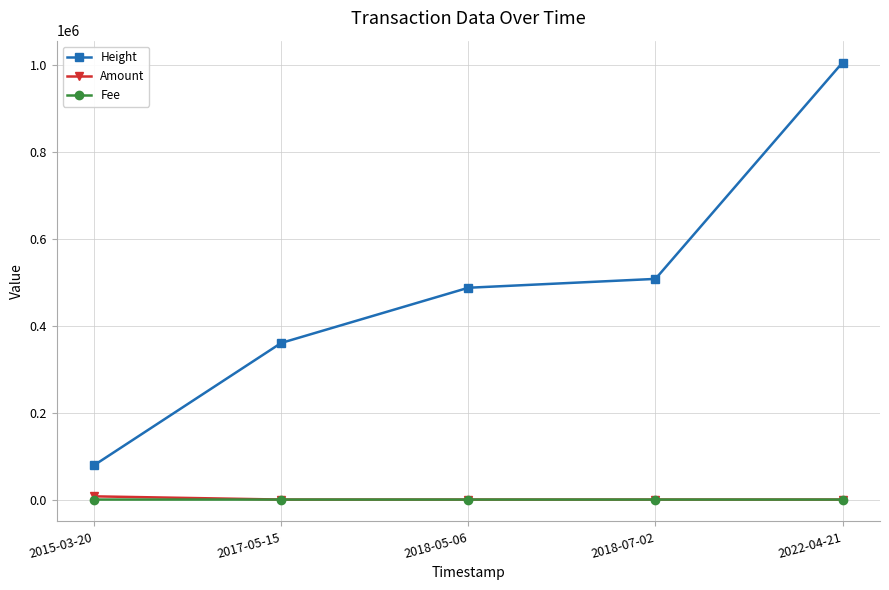

Which series has the largest total across all categories?

Height